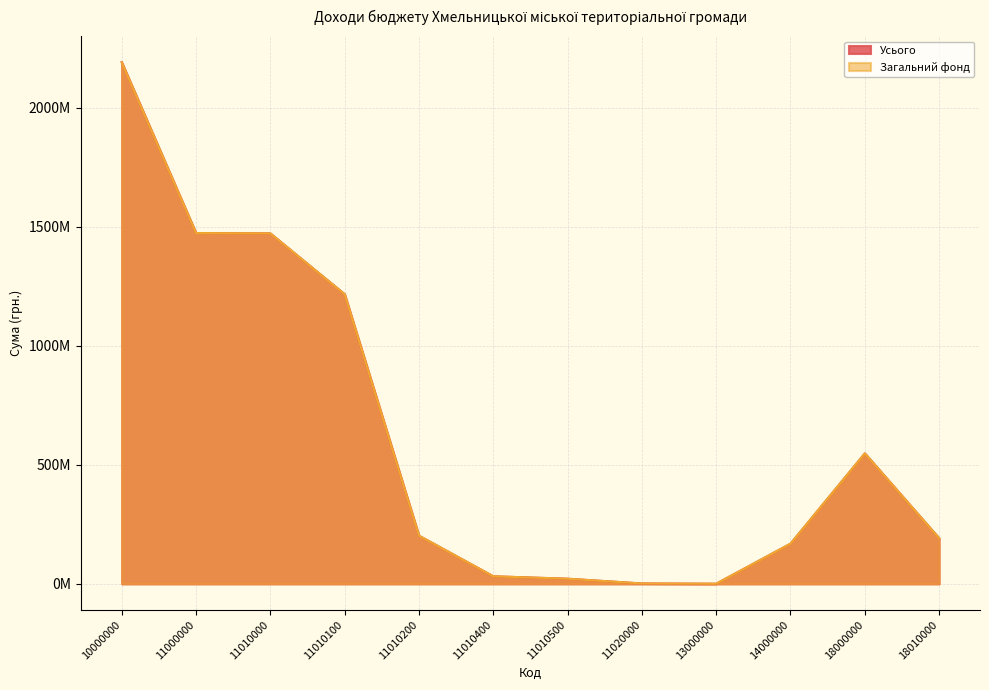

What is the difference between the Усього values at 11010000 and 18000000?

924411835